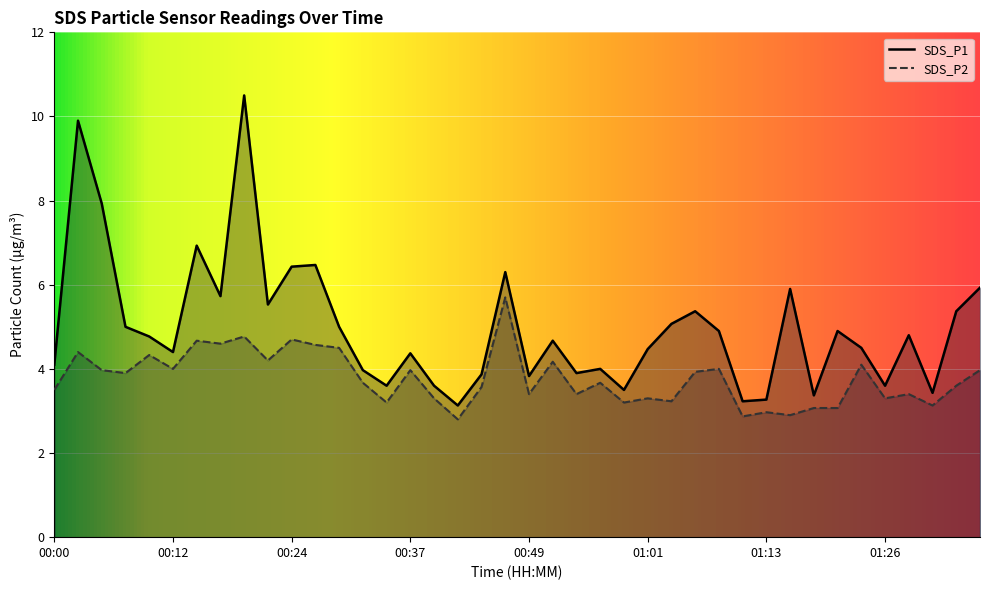

What is the sum of the SDS_P1 values at 01:26 and 01:23?

8.1